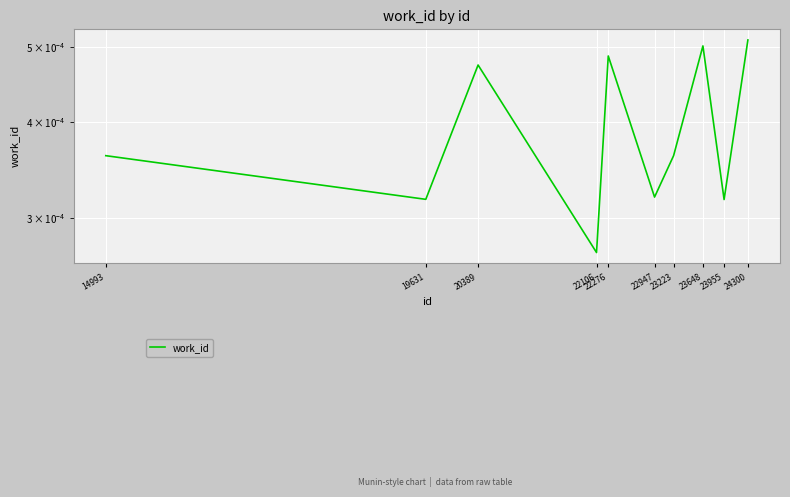

List the labels in order of value, largest first.

24300, 23648, 22276, 20389, 14993, 23223, 22947, 19631, 23955, 22106